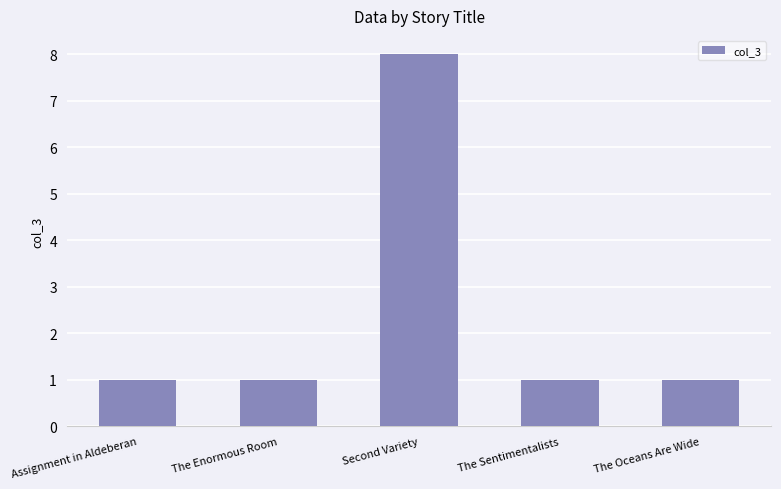

What is the sum of all values?

12